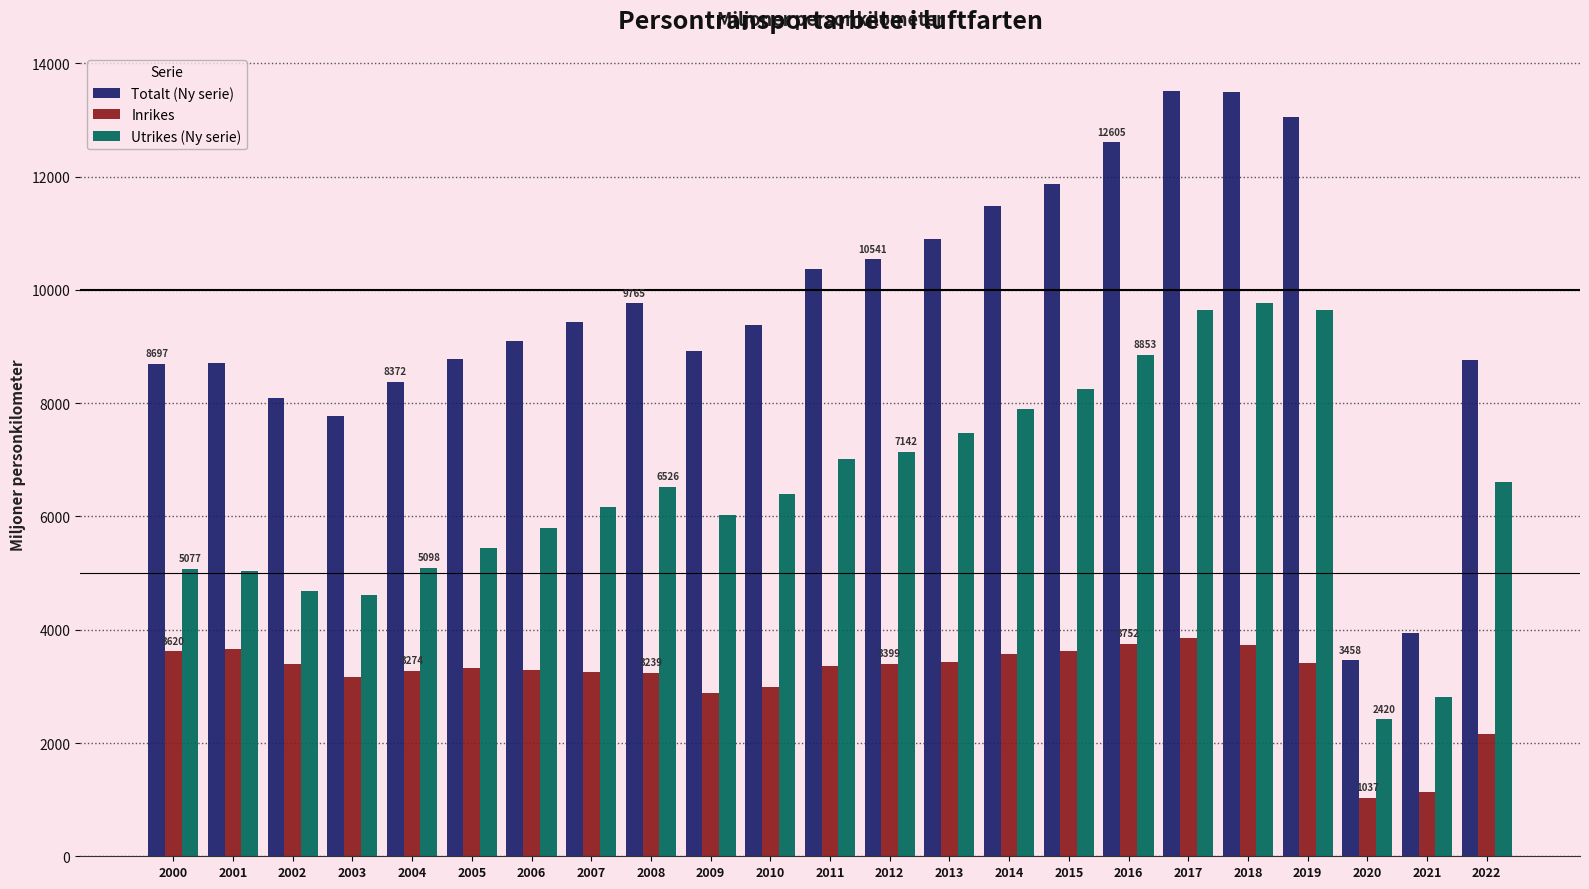

Rank the series by their average value, from highest to lowest.

Totalt (Ny serie), Utrikes (Ny serie), Inrikes